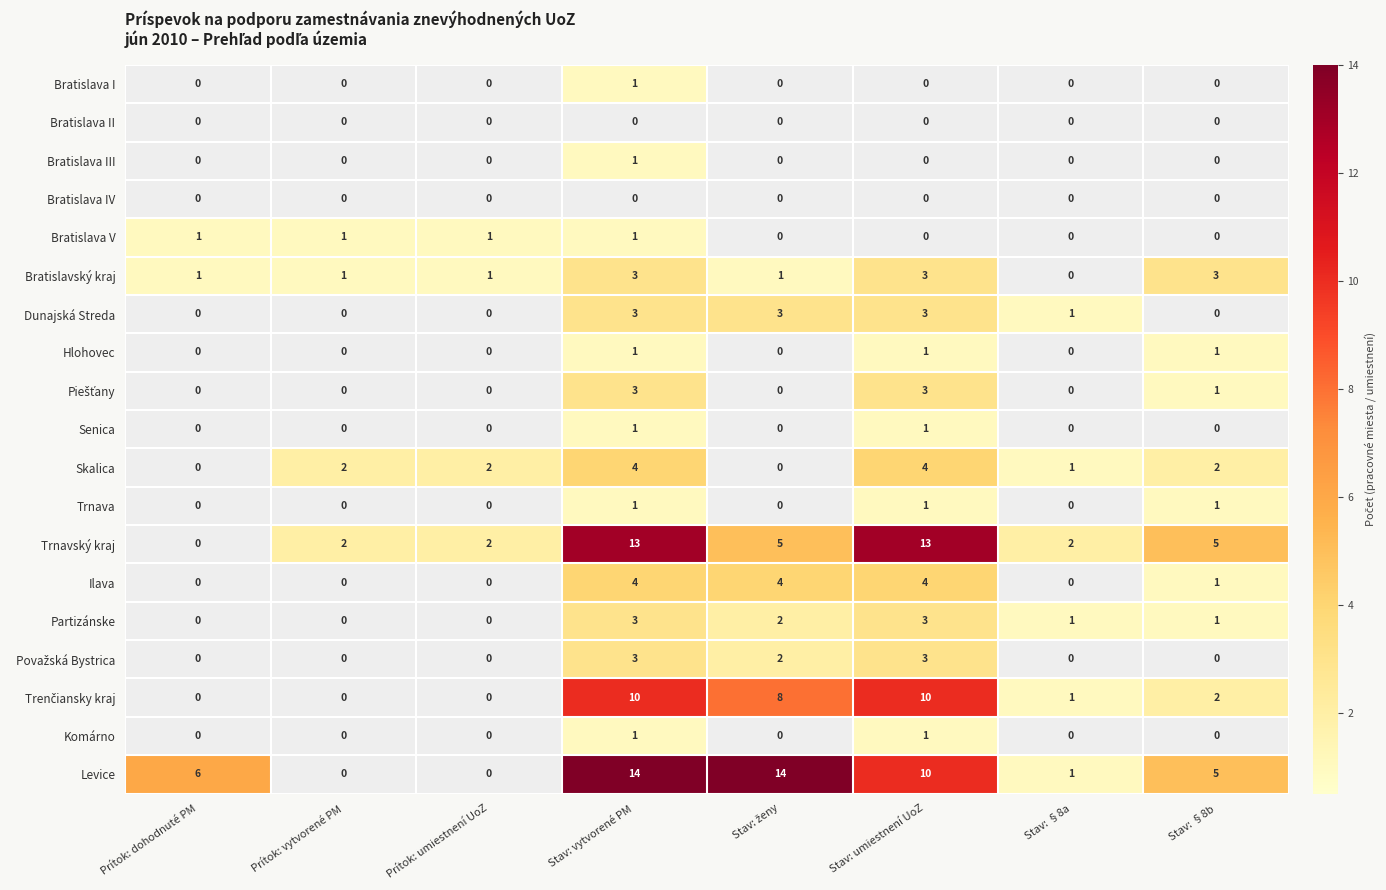

What is the maximum value shown in the chart?

14